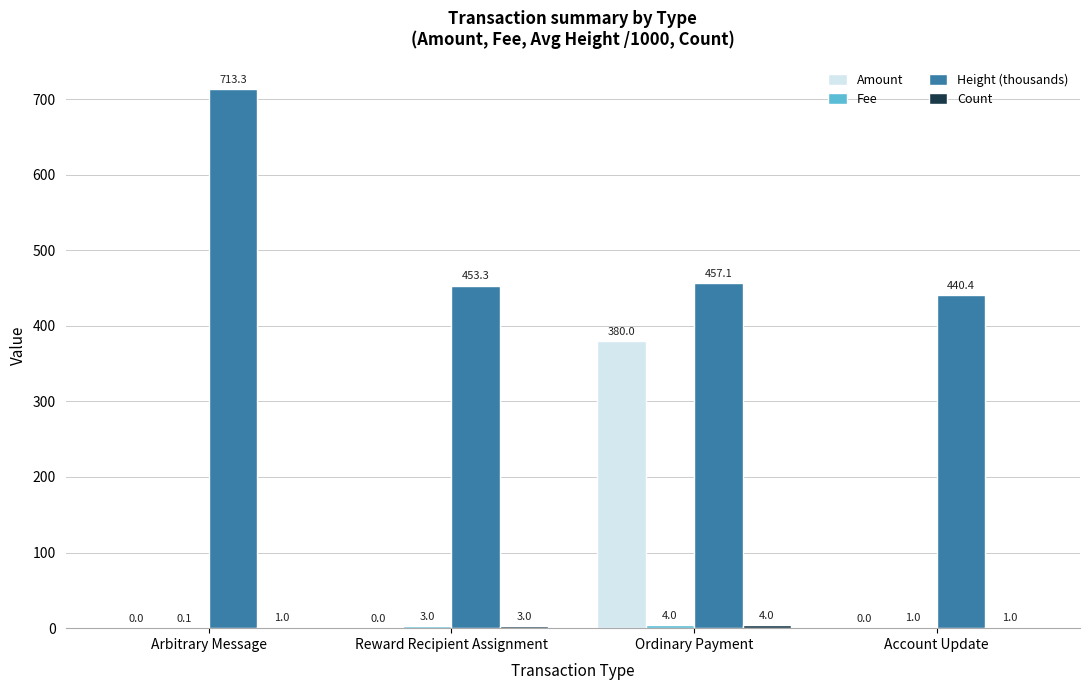

Are the bars grouped side by side (vs. stacked)?

Yes